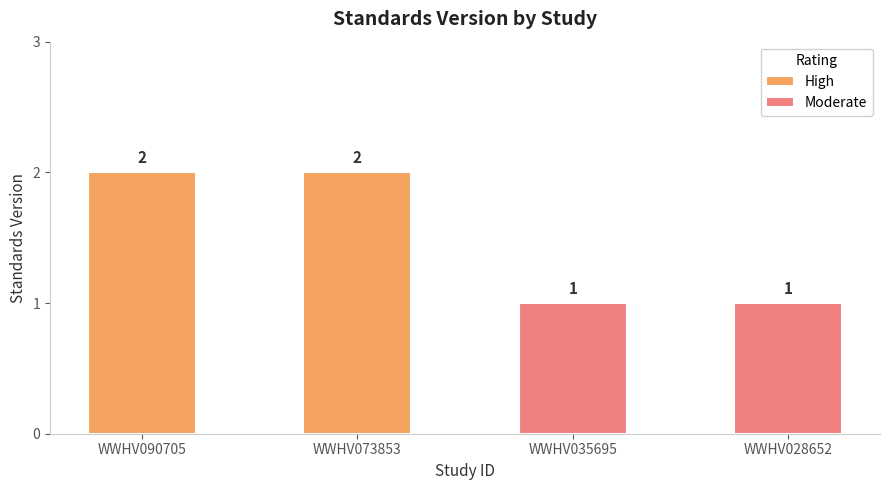

Reading left to right, extract all data points from this chart.

High: 2	2
Moderate: 1	1